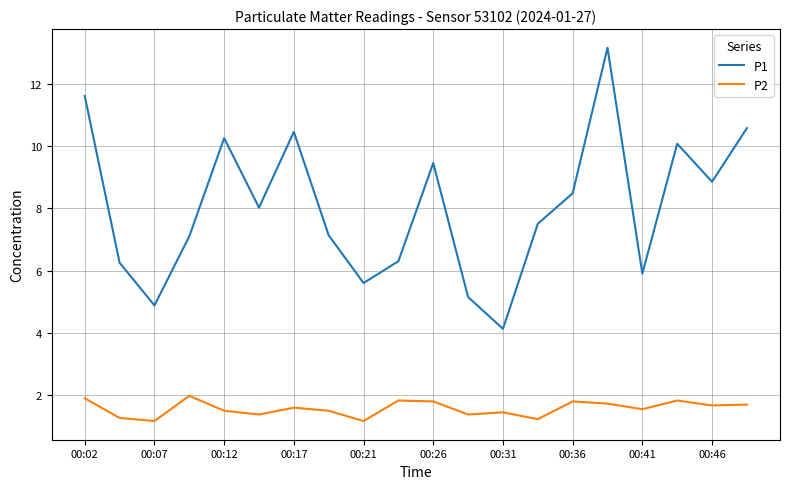

True or false: P1 and P2 intersect in this chart.

False